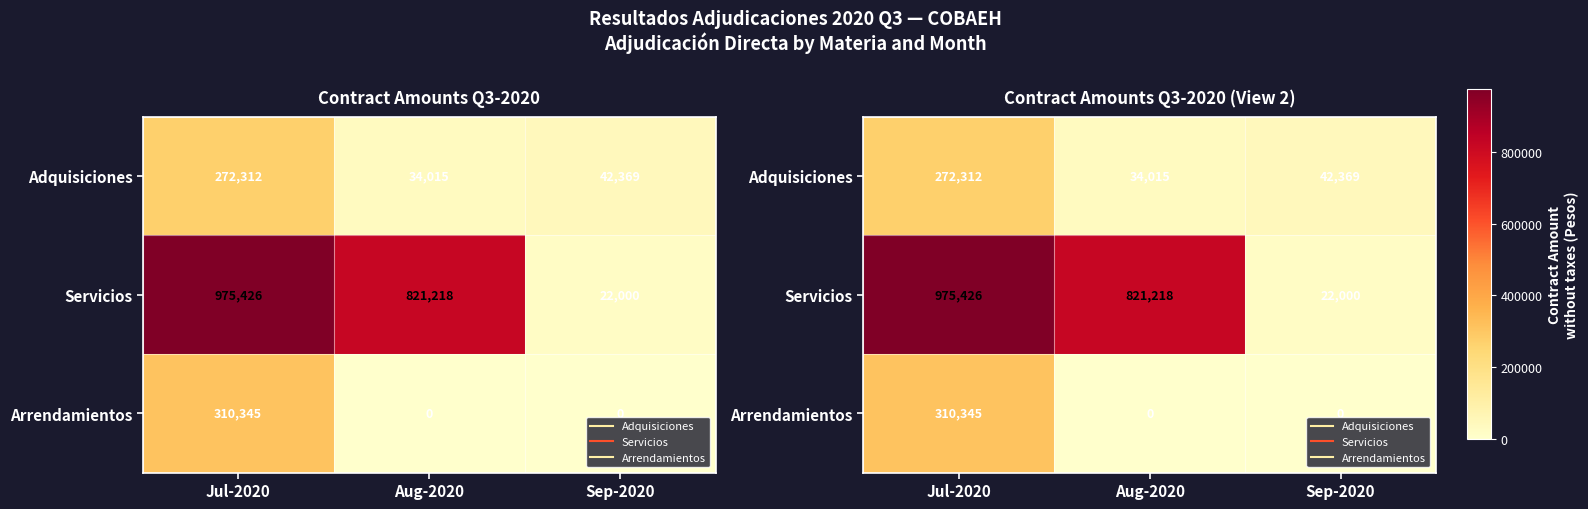

At which label does Arrendamientos reach its minimum?

Aug-2020